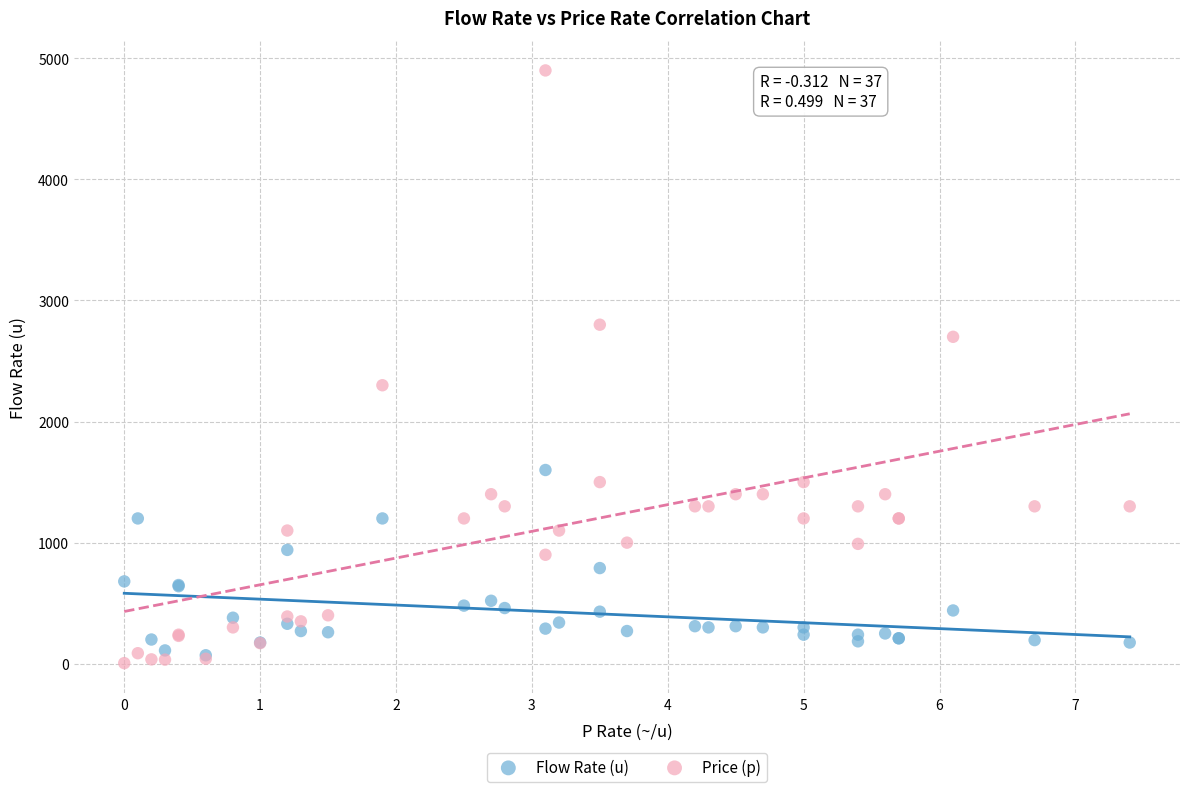

In the Price (p) series, what Y value is closest to 2452?

2300